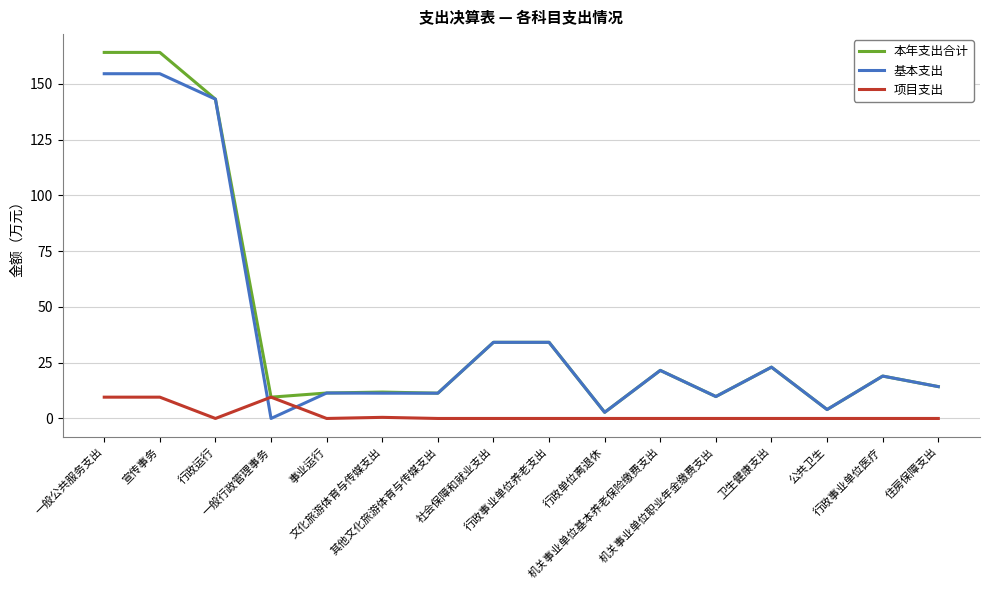

What is the sum of all 本年支出合计 values?

678.1